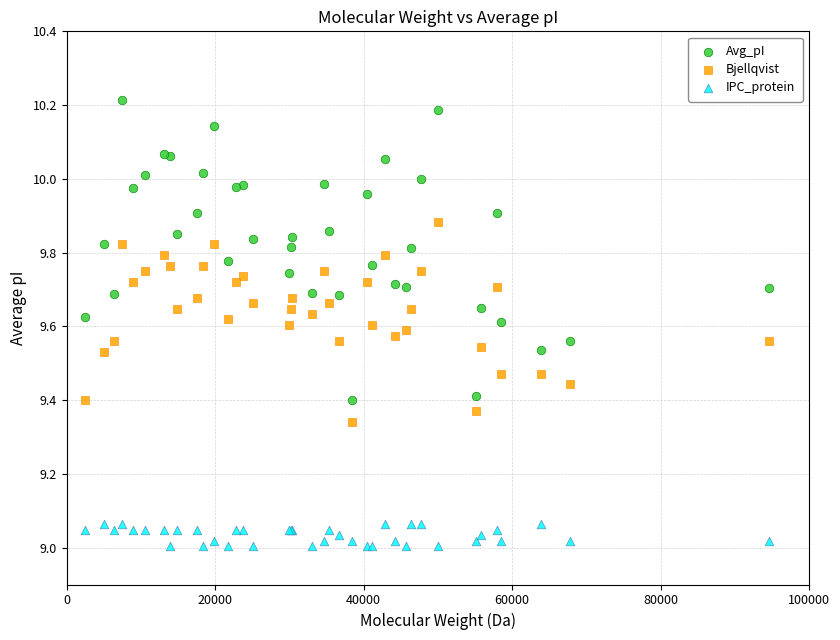

What is the X range (max minus min) for the scatter plot?

92107.9